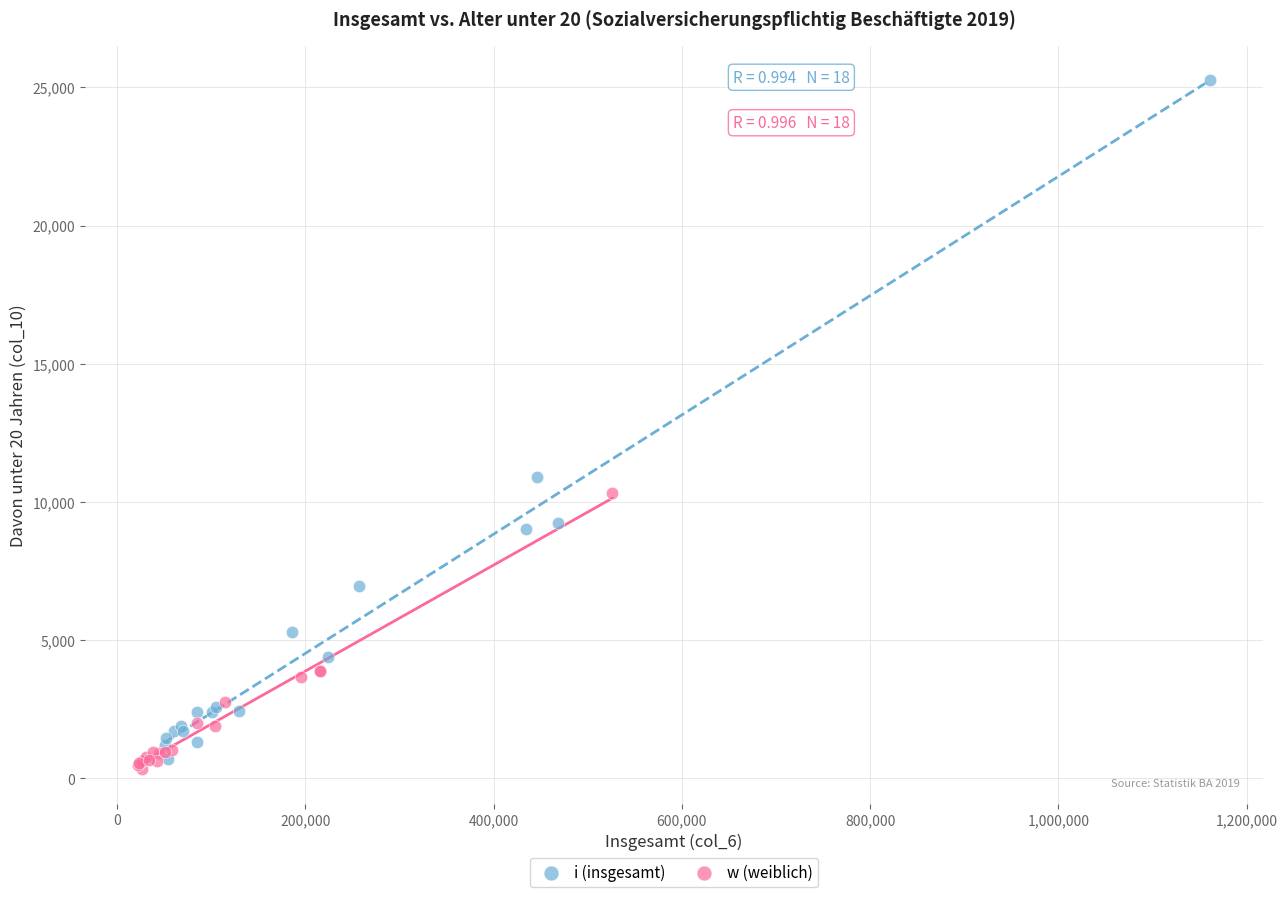

Which series reaches the minimum Y coordinate?

w (weiblich)